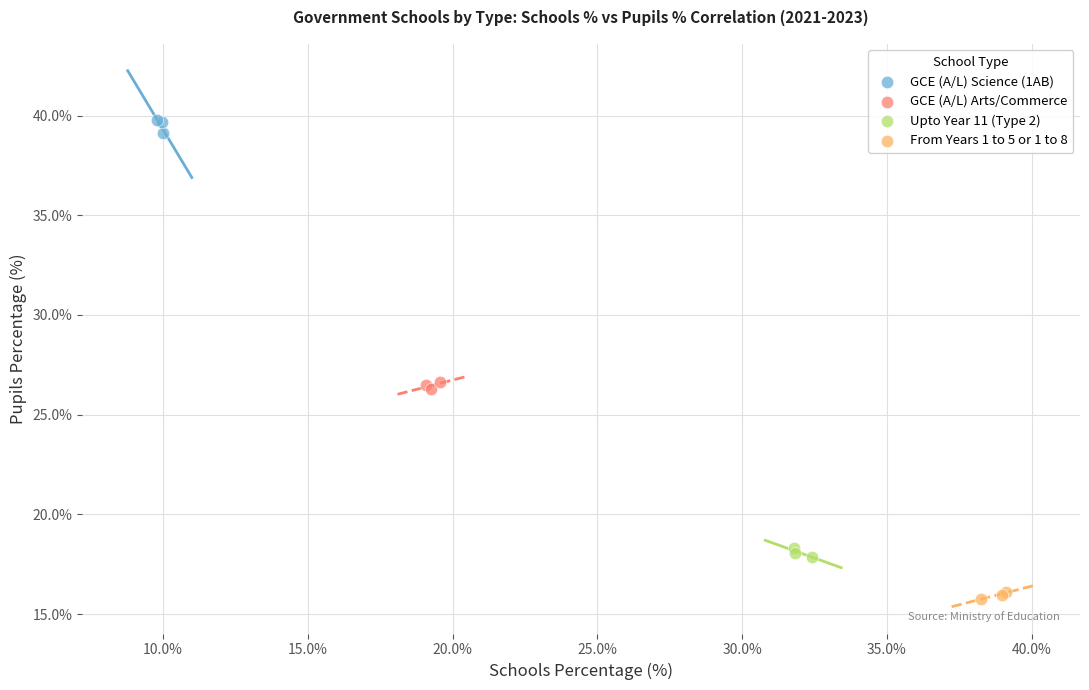

Which series reaches the maximum Y coordinate?

GCE (A/L) Science (1AB)